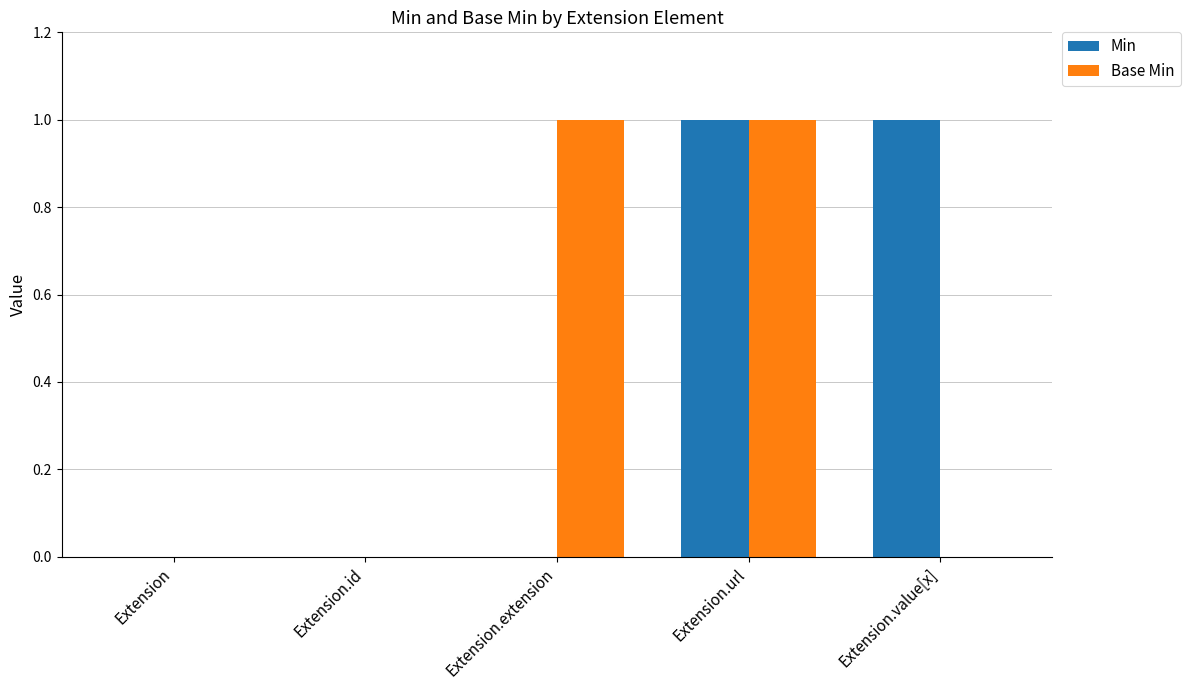

Reading left to right, list all the values displayed in this chart.

Min: Extension=0	Extension.id=0	Extension.extension=0	Extension.url=1	Extension.value[x]=1
Base Min: Extension=0	Extension.id=0	Extension.extension=1	Extension.url=1	Extension.value[x]=0